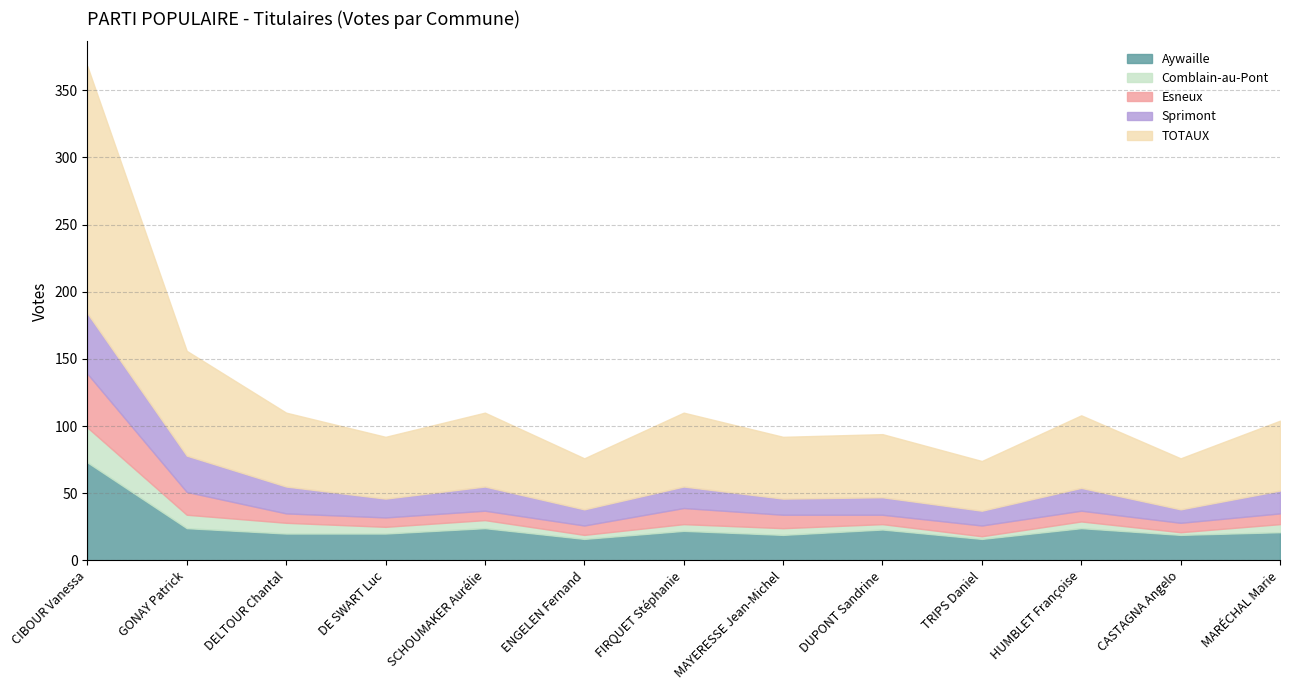

Is it true that Esneux equals 7 at ENGELEN Fernand?

True